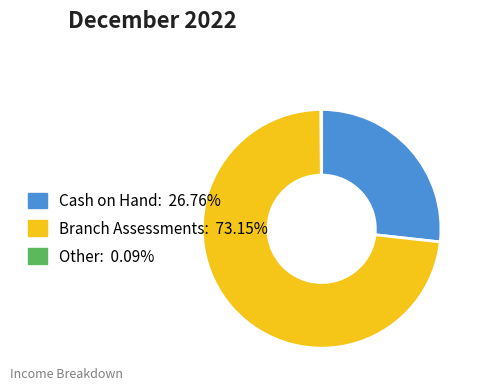

Is there a majority slice in this chart?

Yes